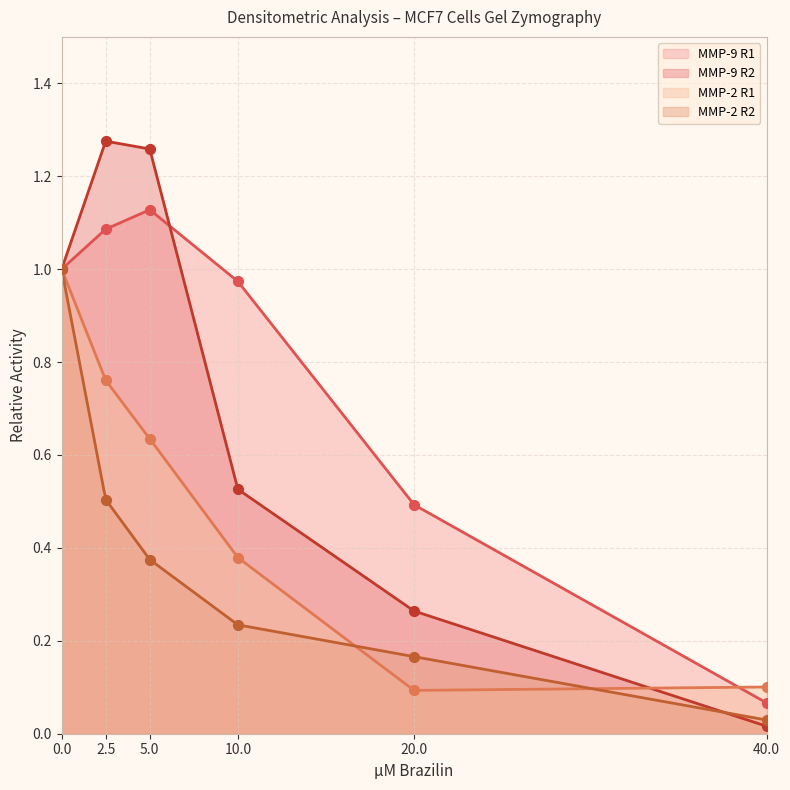

At how many categories does at least one series exceed 0?

6